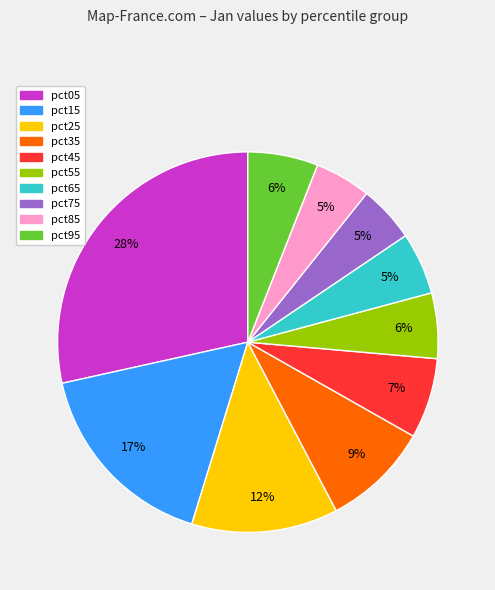

Is there any slice that represents more than half of the pie?

No